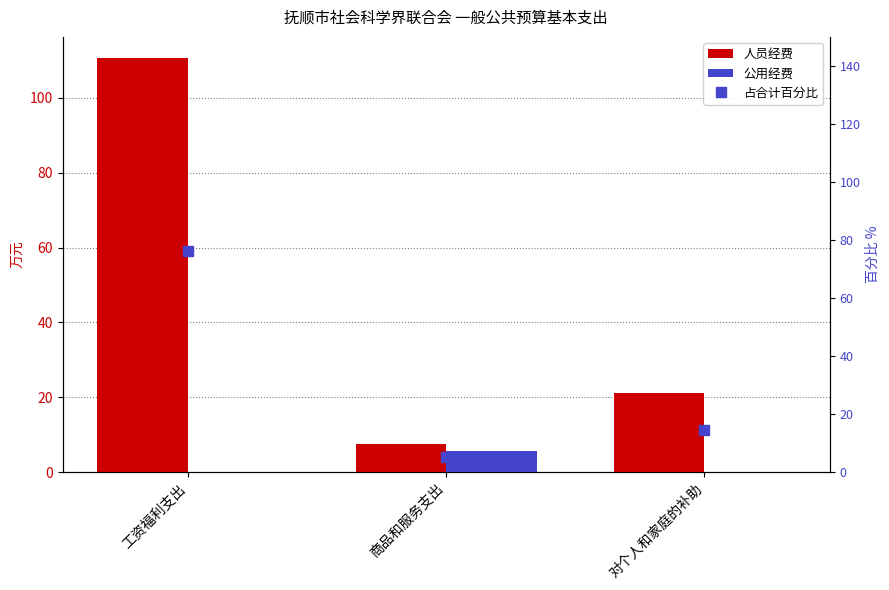

What is the value of the 人员经费 bar at the 1st from the left?

110.8